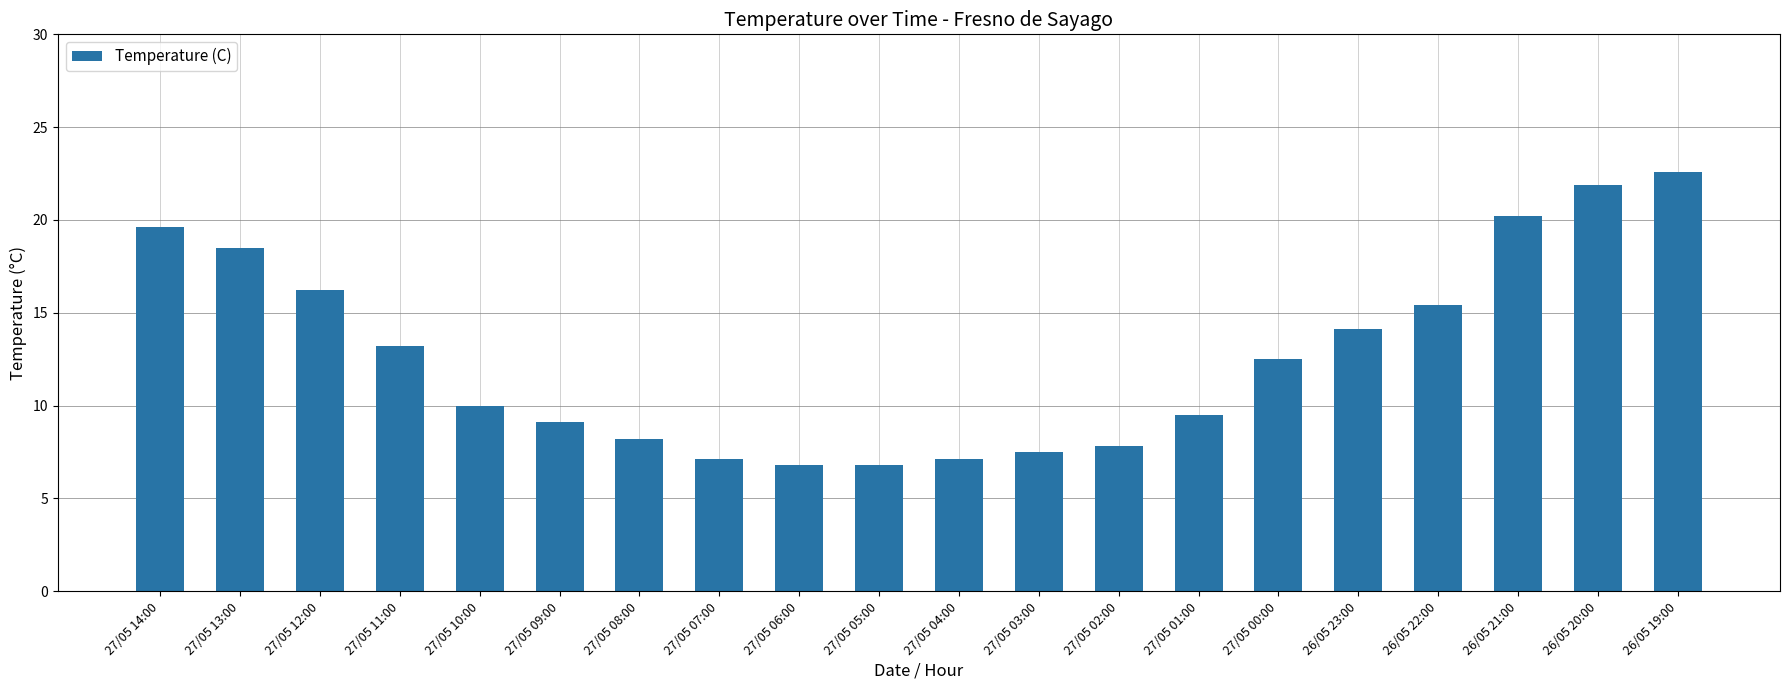

Reading left to right, list all the values displayed in this chart.

27/05 14:00=19.6	27/05 13:00=18.5	27/05 12:00=16.2	27/05 11:00=13.2	27/05 10:00=10.0	27/05 09:00=9.1	27/05 08:00=8.2	27/05 07:00=7.1	27/05 06:00=6.8	27/05 05:00=6.8	27/05 04:00=7.1	27/05 03:00=7.5	27/05 02:00=7.8	27/05 01:00=9.5	27/05 00:00=12.5	26/05 23:00=14.1	26/05 22:00=15.4	26/05 21:00=20.2	26/05 20:00=21.9	26/05 19:00=22.6